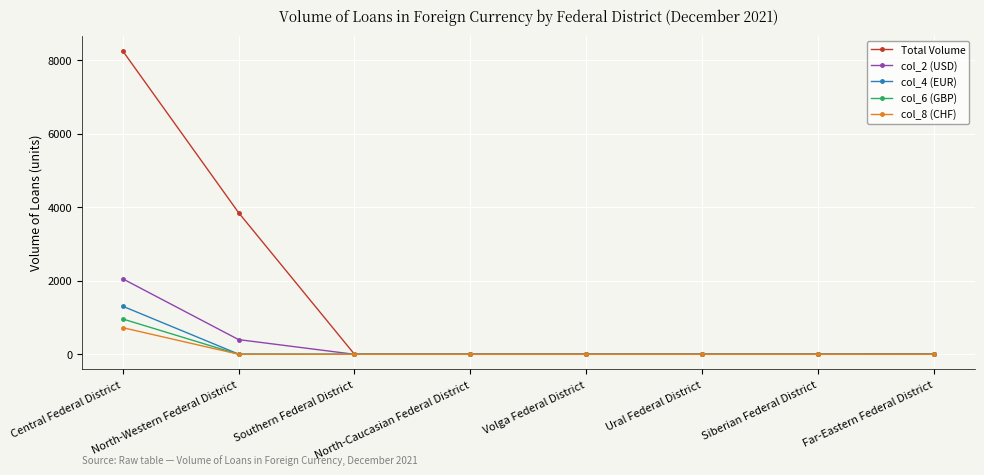

Does the chart display data point markers on the line(s)?

Yes